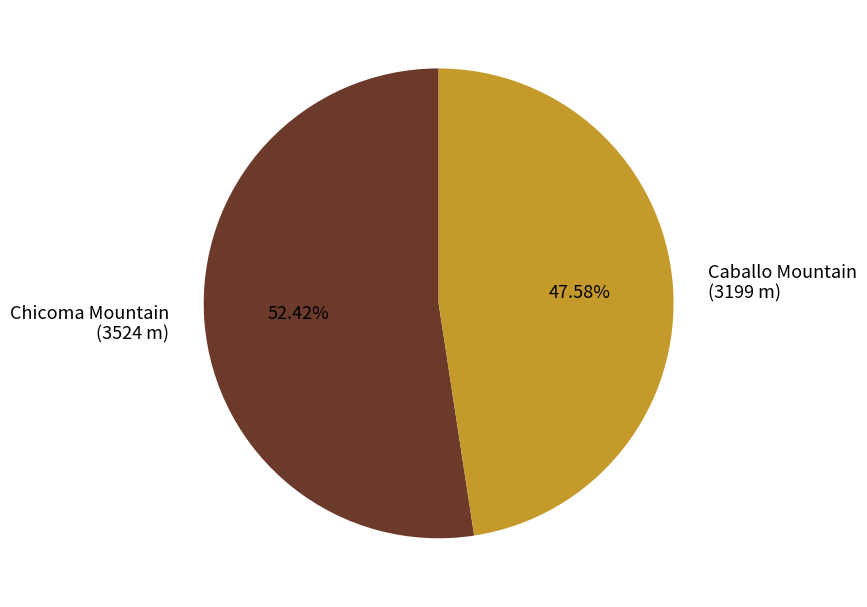

Which slice represents more than half of the pie?

Chicoma Mountain (3524 m)